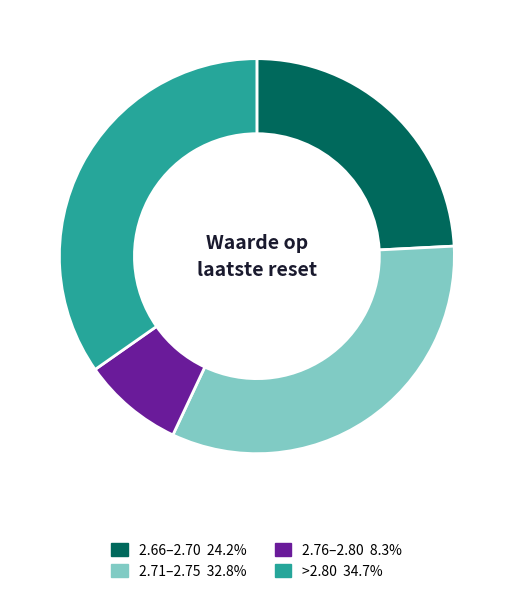

Is there a majority slice in this chart?

No